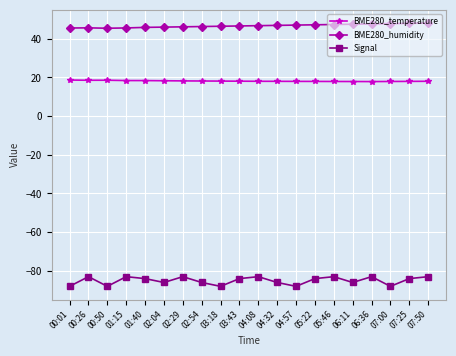

At which category does Signal reach its first local peak?

00:26